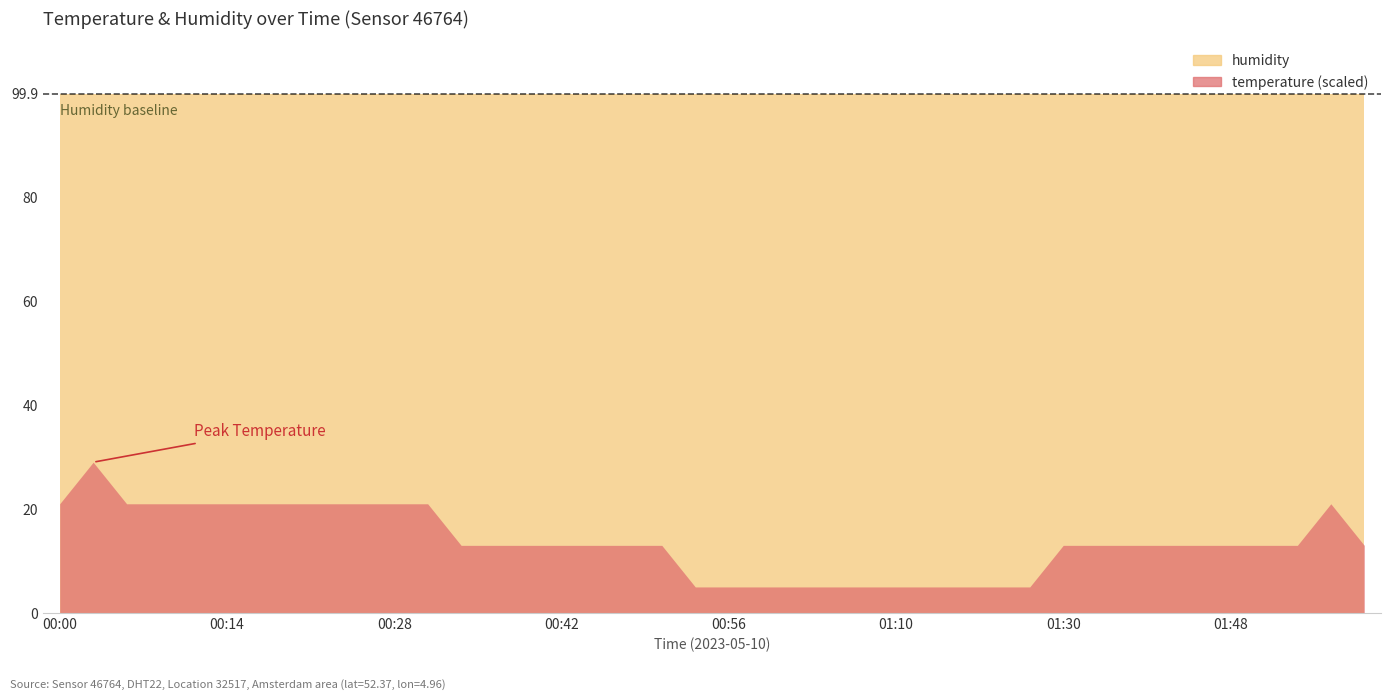

Which series has the widest spread of values?

temperature